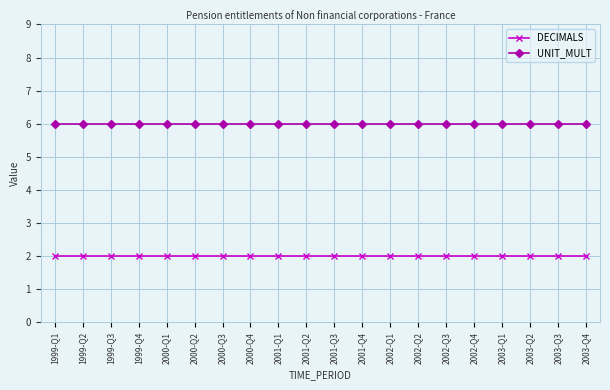

What is the approximate value of UNIT_MULT at 2003-Q2?

6